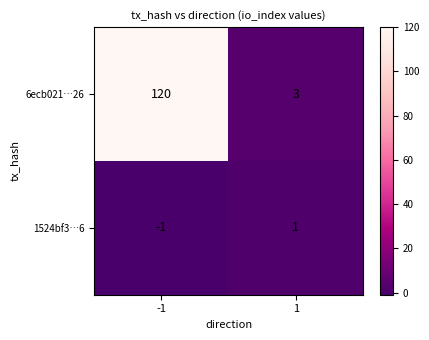

List the series in order of their peak value, highest first.

6ecb021…26, 1524bf3…6